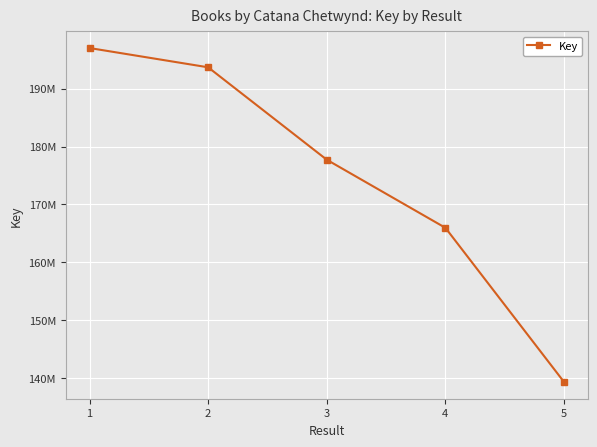

Is this an area chart (filled region under the line)?

No